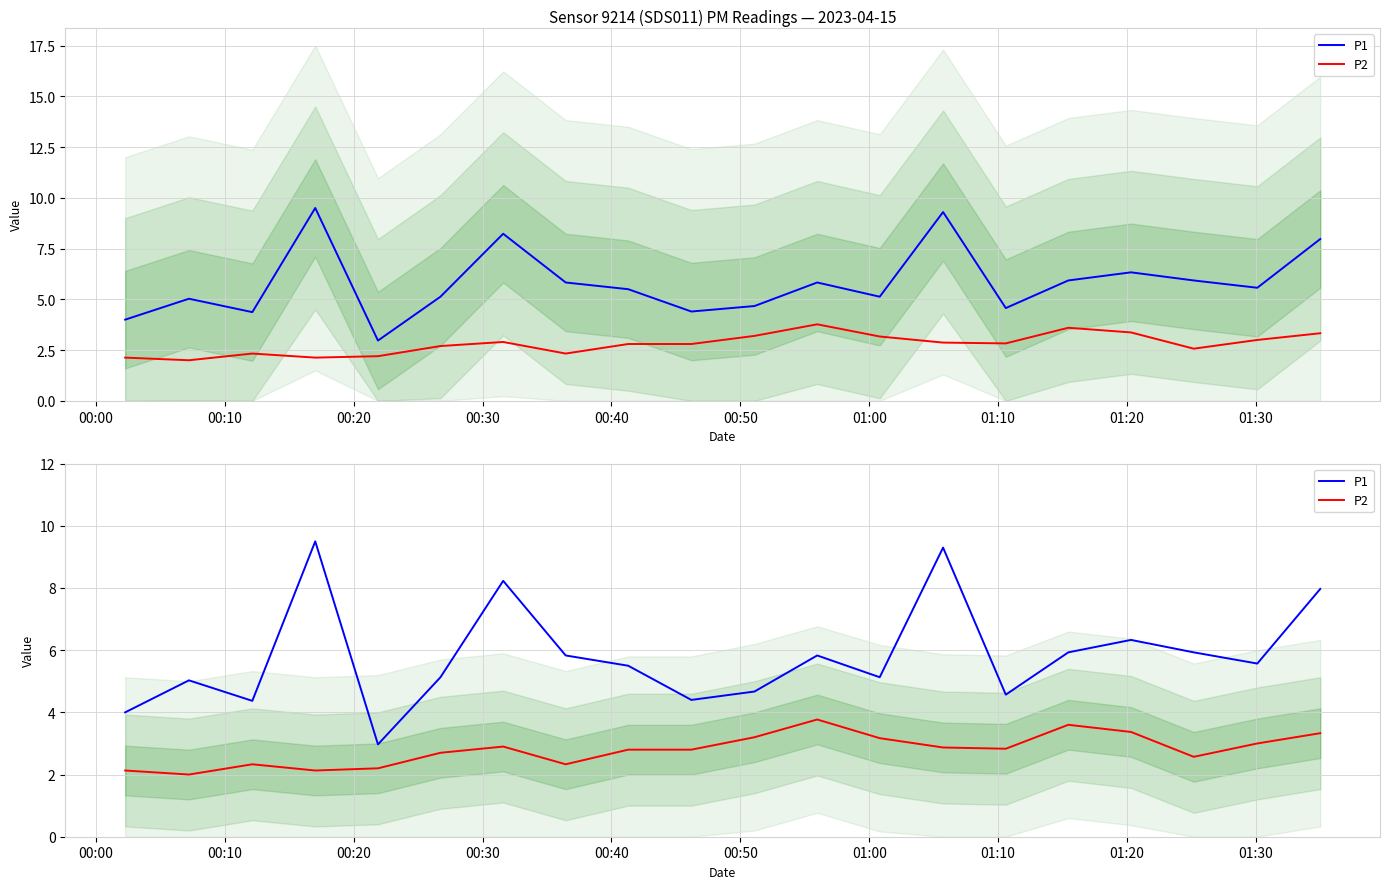

In P2, how many points are higher than both neighbors (excluding endpoints)?

4